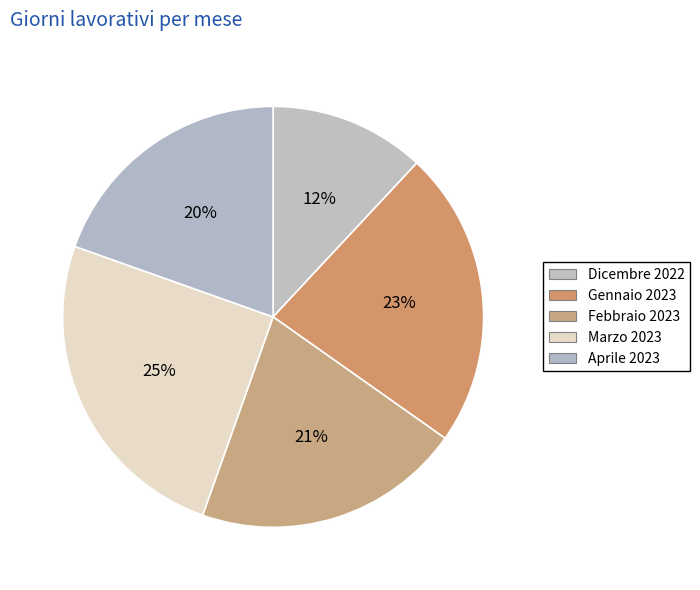

How many slices are in this pie chart?

5